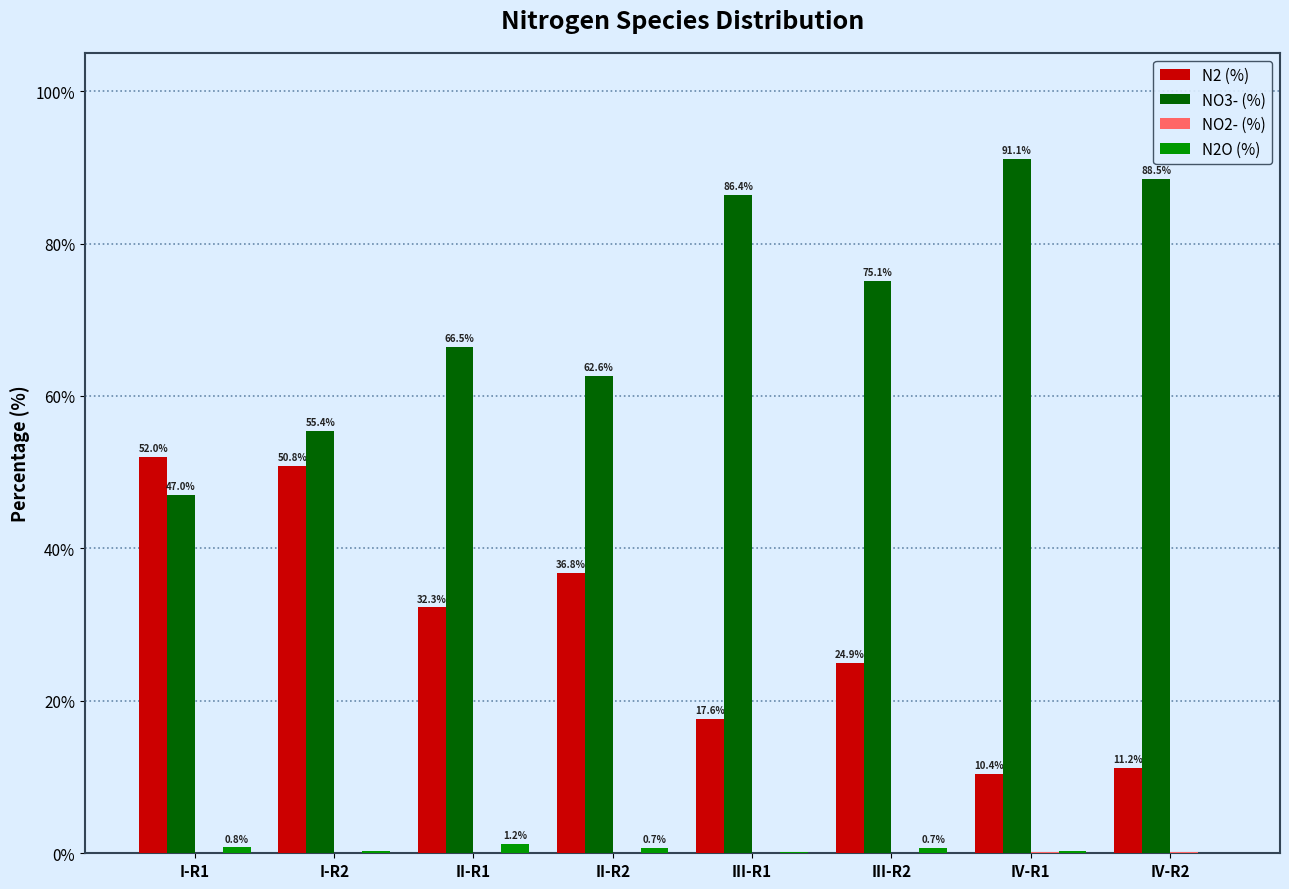

Is it true that N2 (%) equals 24.9 at III-R2?

True